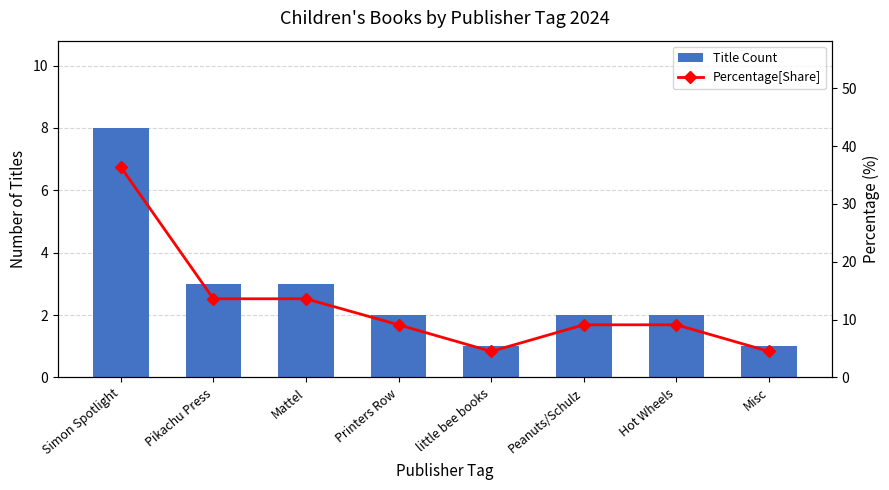

At which label does Title Count reach its minimum?

little bee books